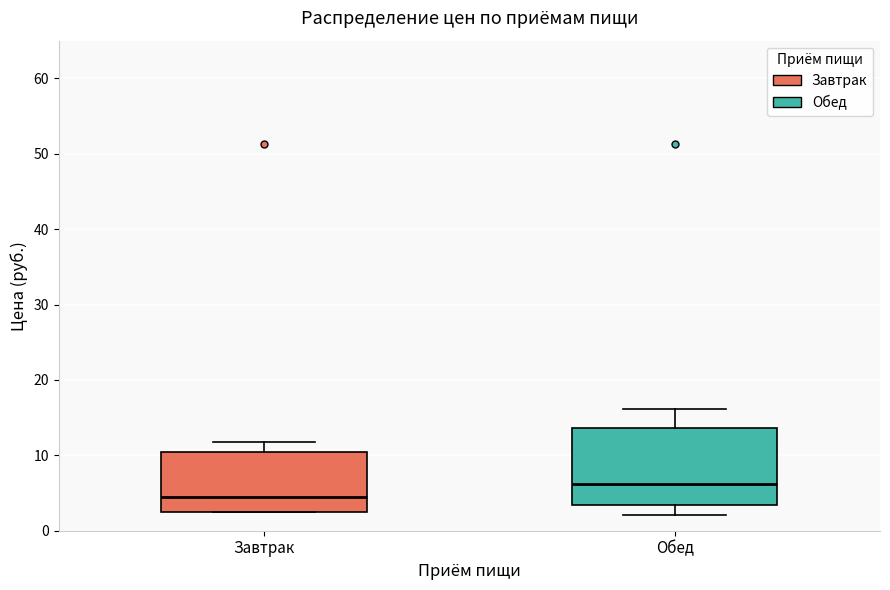

Reading left to right, transcribe this box plot: for each box, give where its median line is, the range the box spans, and where its two whiskers end, as read against the y-axis. The values are not printed on the chart, so give them approximately, as read against the axis.

Завтрак: median 5, box 3 to 10, whiskers 2 to 12
Обед: median 6, box 3 to 14, whiskers 2 to 16